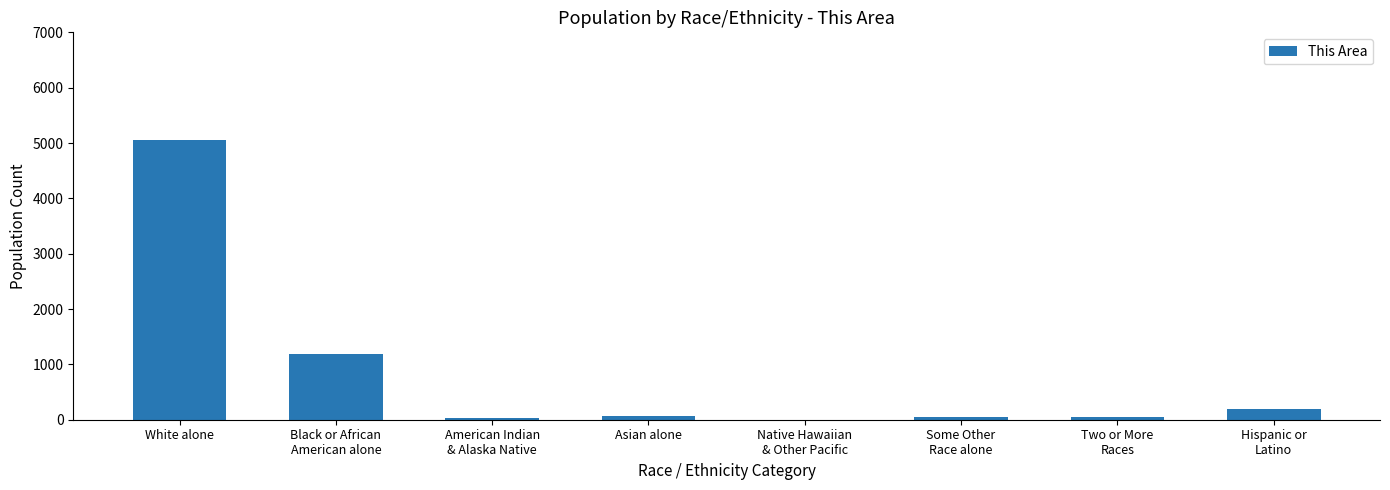

The chart shows a value of 7779 at White alone. True or false?

False